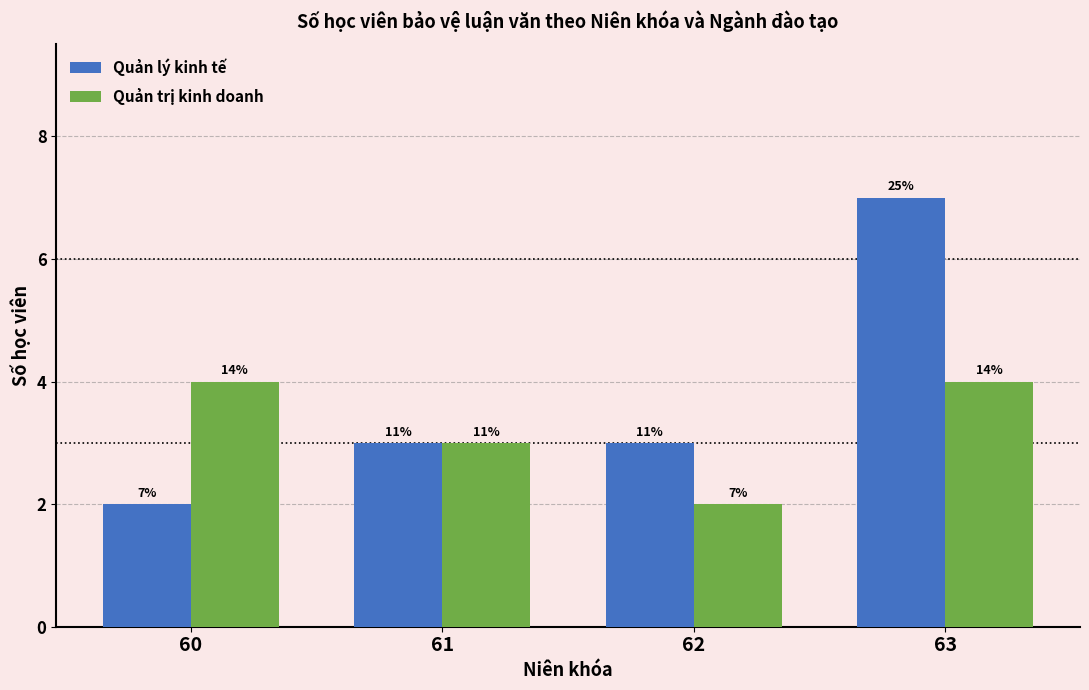

What is the difference between the second highest and minimum values in the Quản trị kinh doanh series?

2